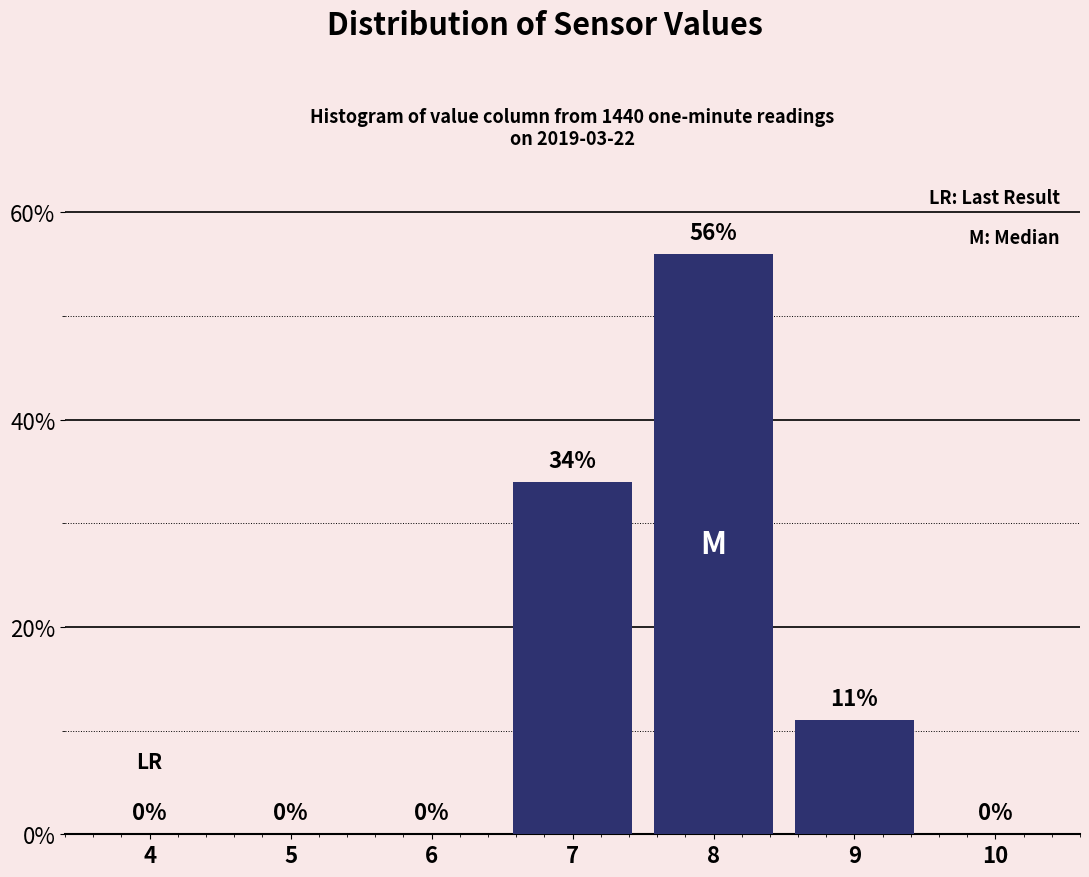

Reading left to right, what are all the values shown in this chart?

4=0	5=0	6=0	7=34	8=56	9=11	10=0